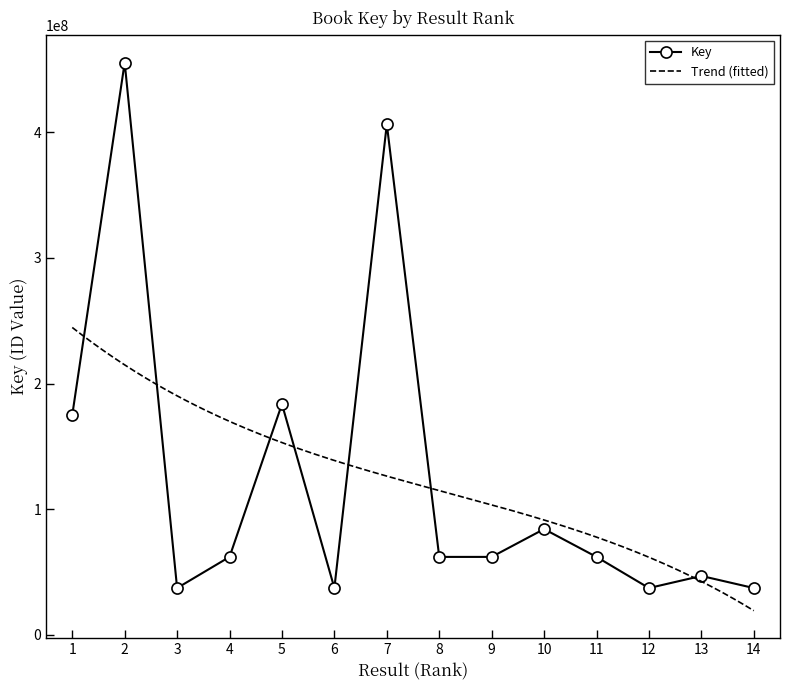

How many lines are shown in the chart?

1